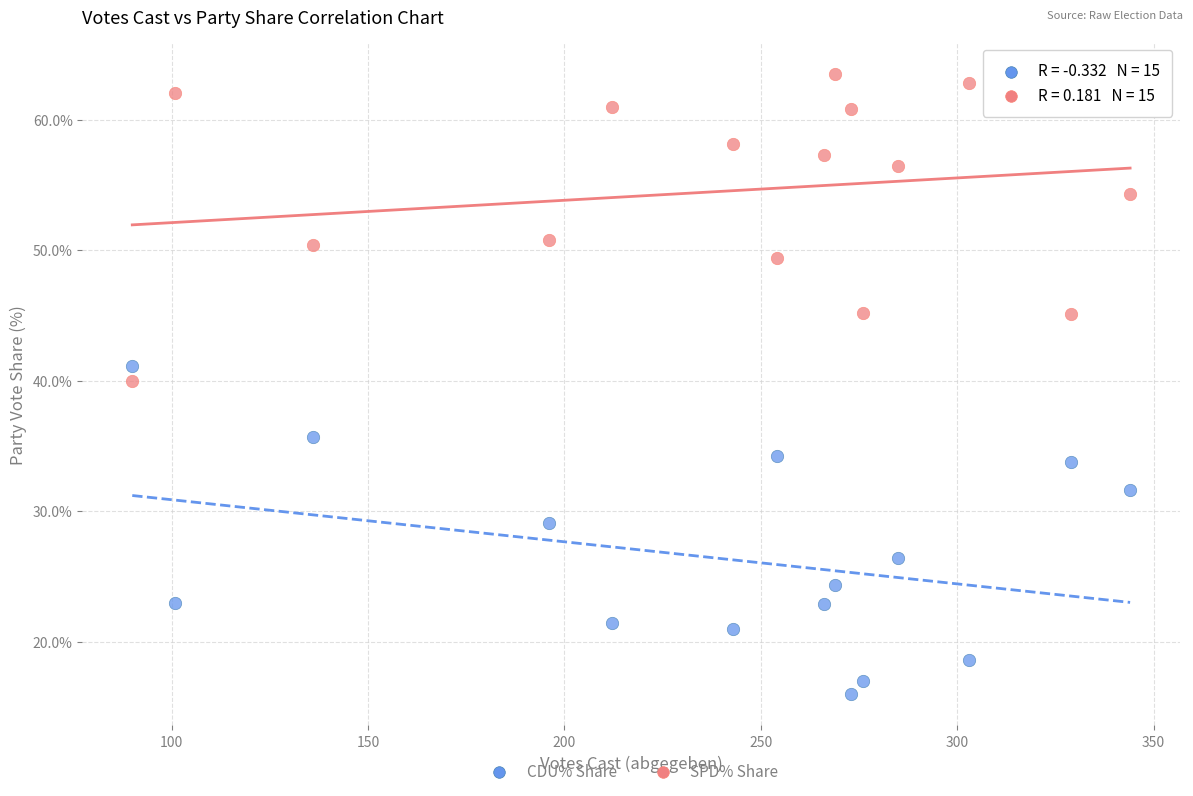

Across all data points, what is the range of X values (max minus min)?

254.0